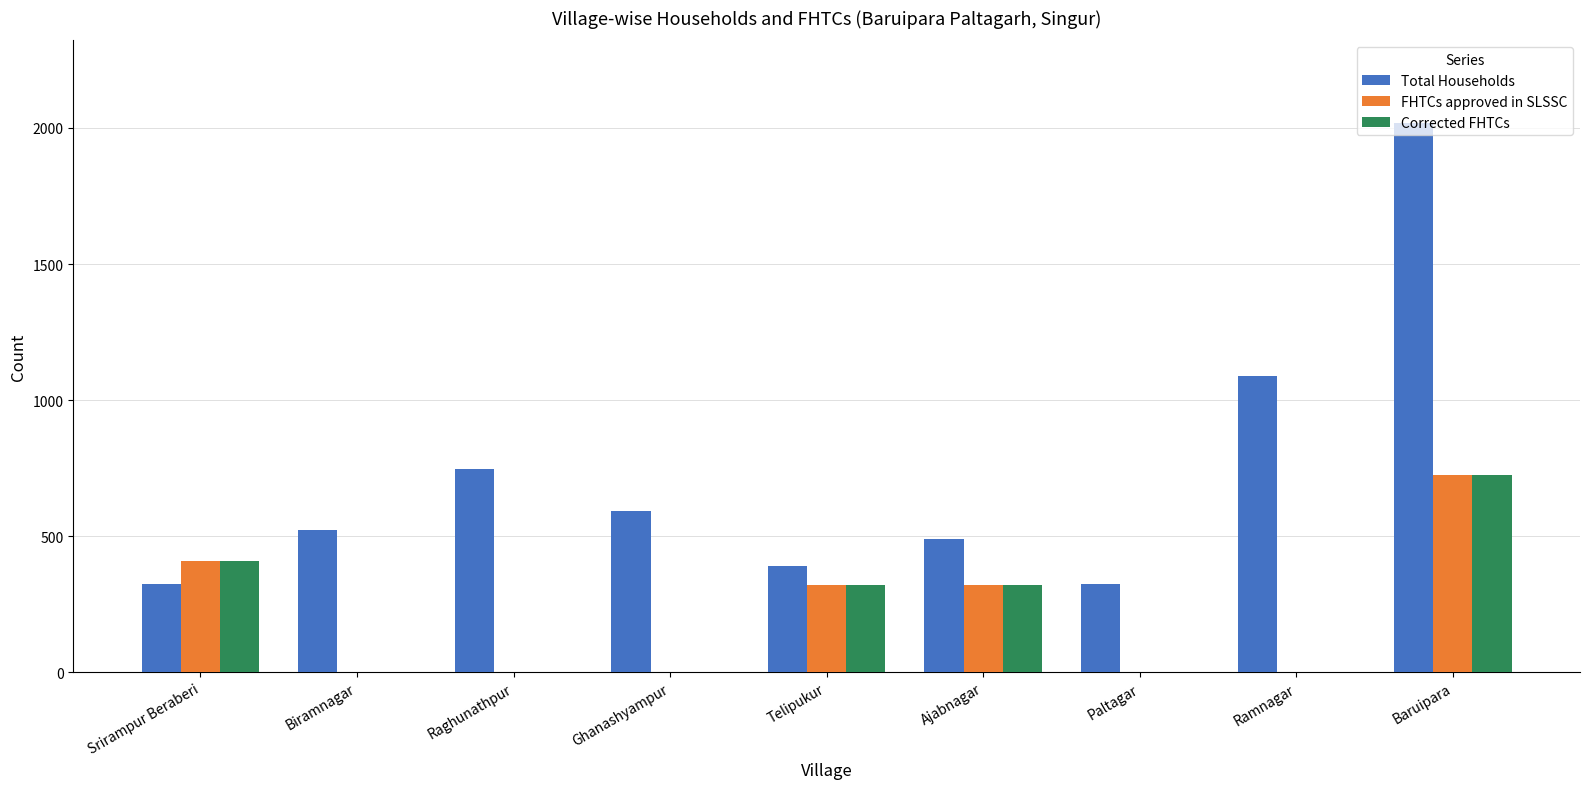

How many categories are shown in the chart?

9